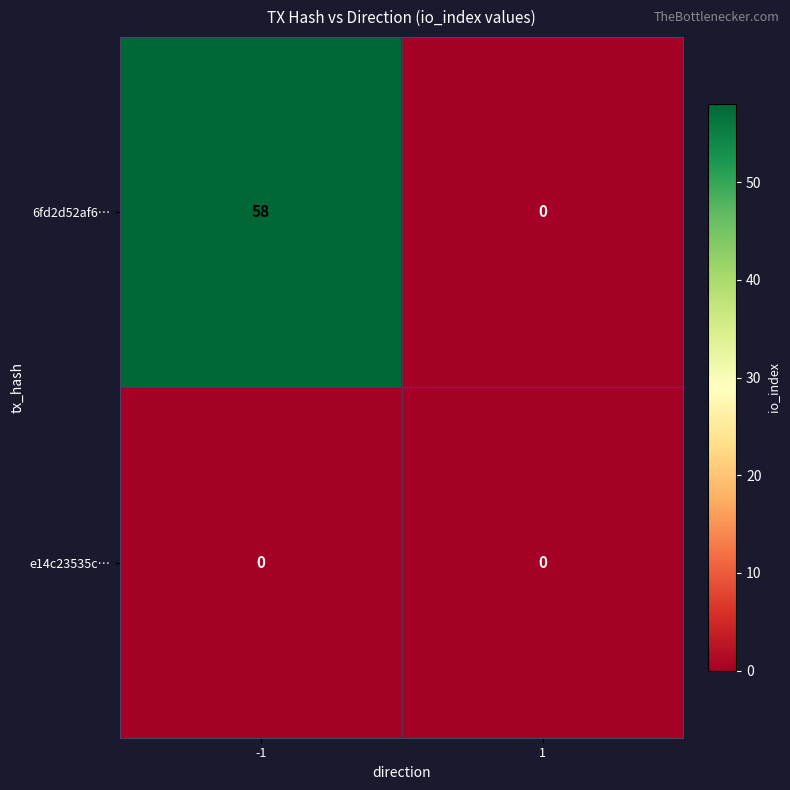

Which series changed the most between -1 and 1?

6fd2d52af6…